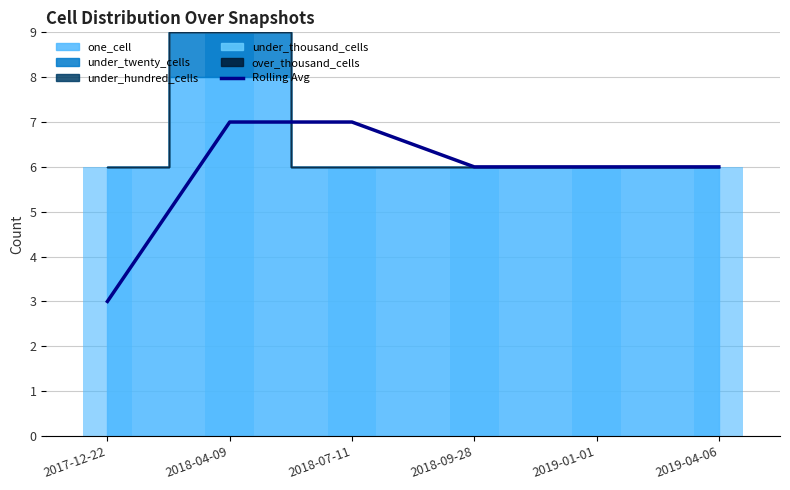

What position from the left is 2019-04-06?

6